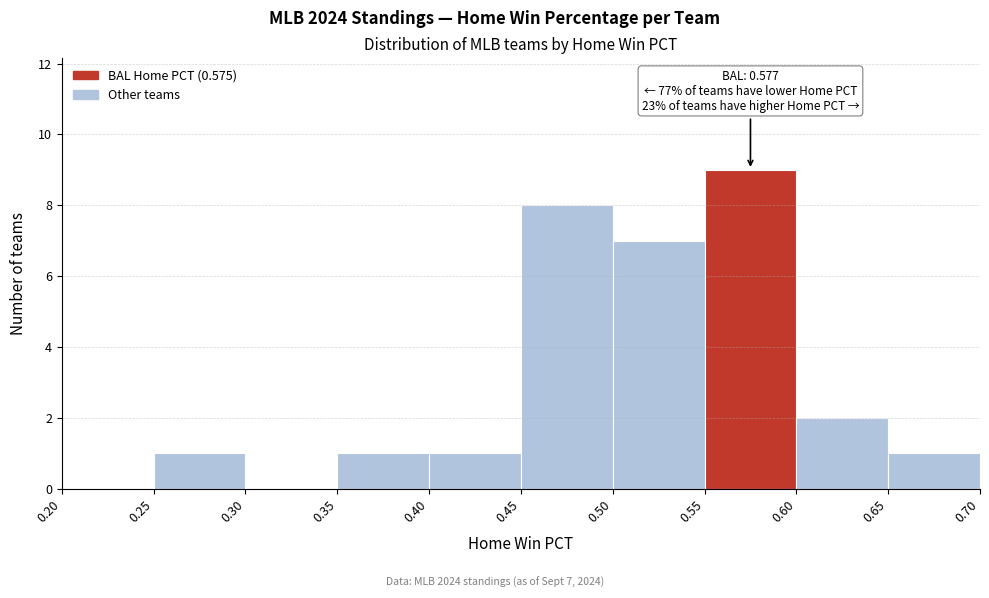

Which range on the x-axis has the tallest bar?

0.55 to 0.60